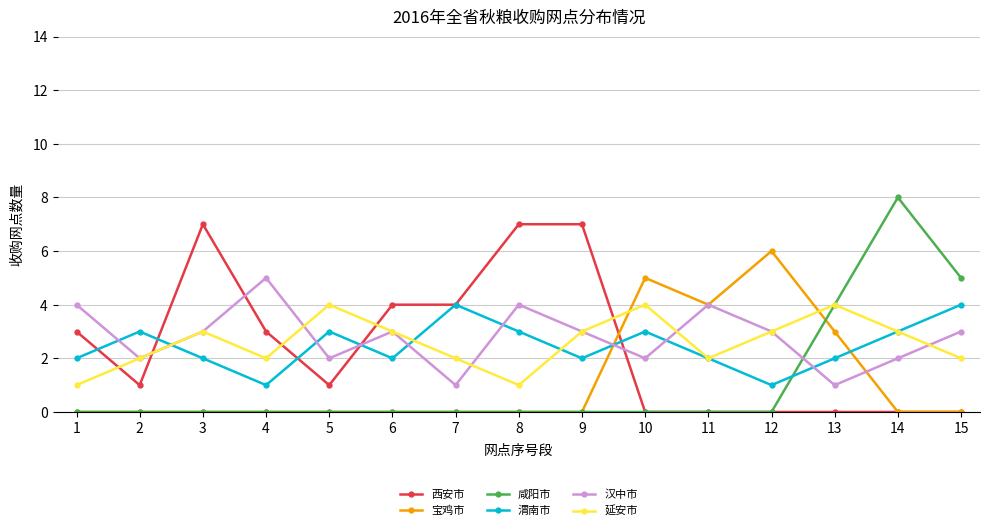

Where is the first local maximum for 渭南市?

2